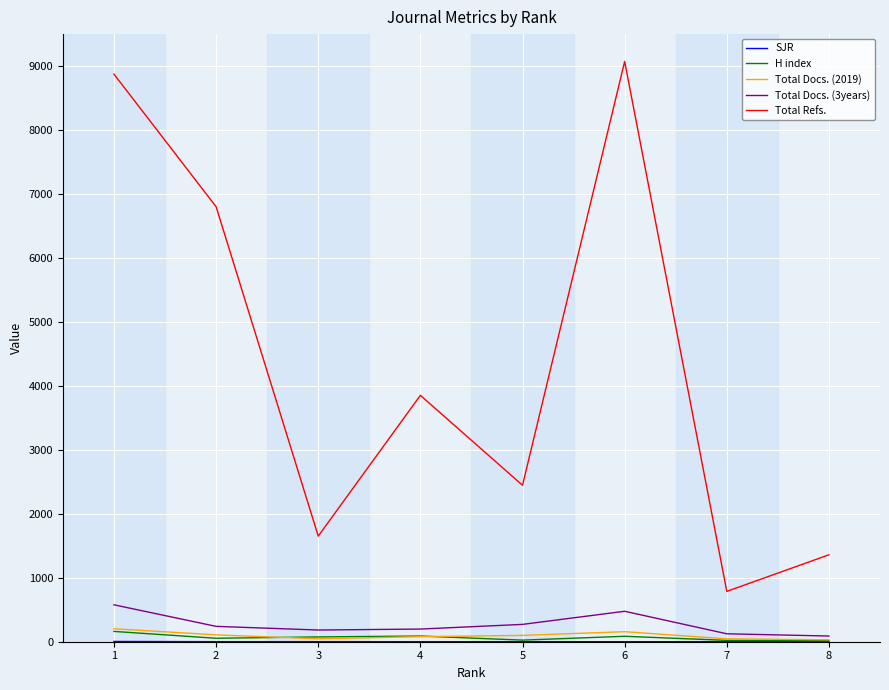

True or false: Total Docs. (3years) and Total Refs. intersect in this chart.

False